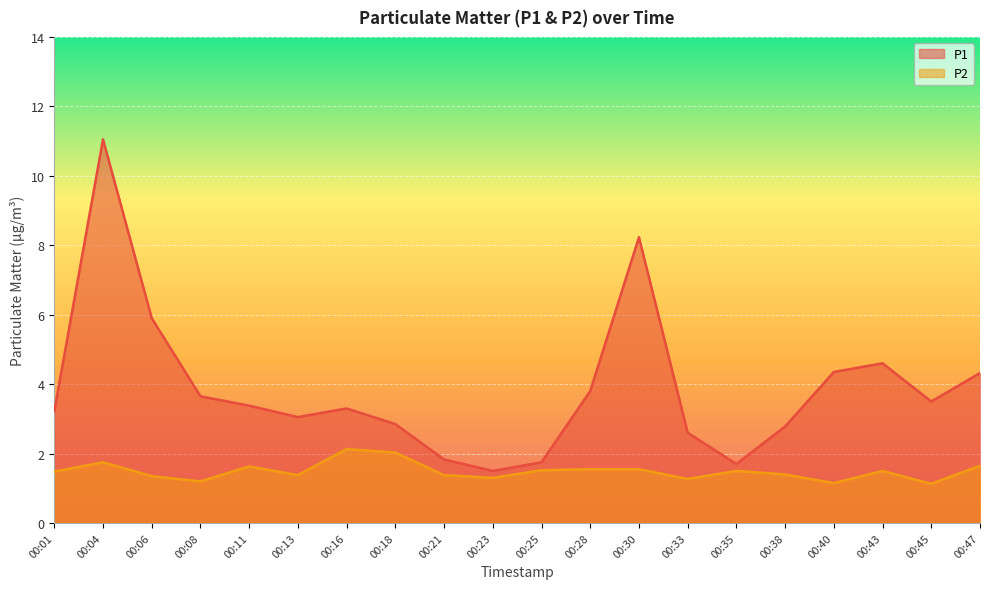

What is the difference between the highest and lowest values at 00:47?

2.7